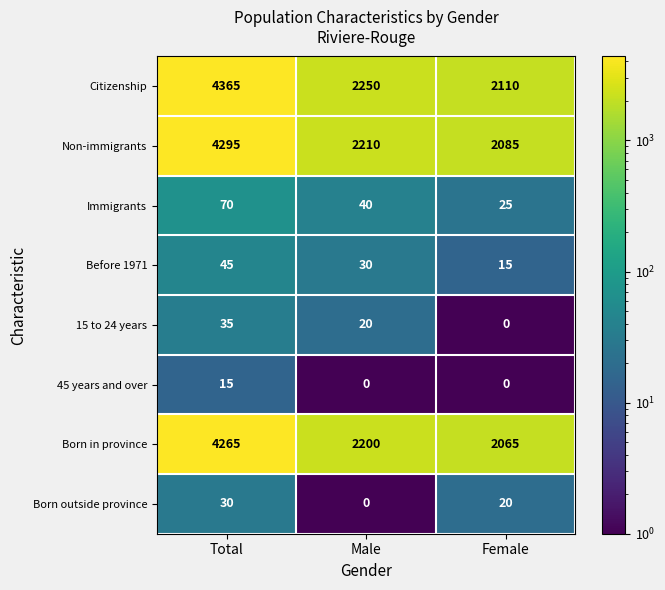

What is the average value of the Before 1971 series?

30